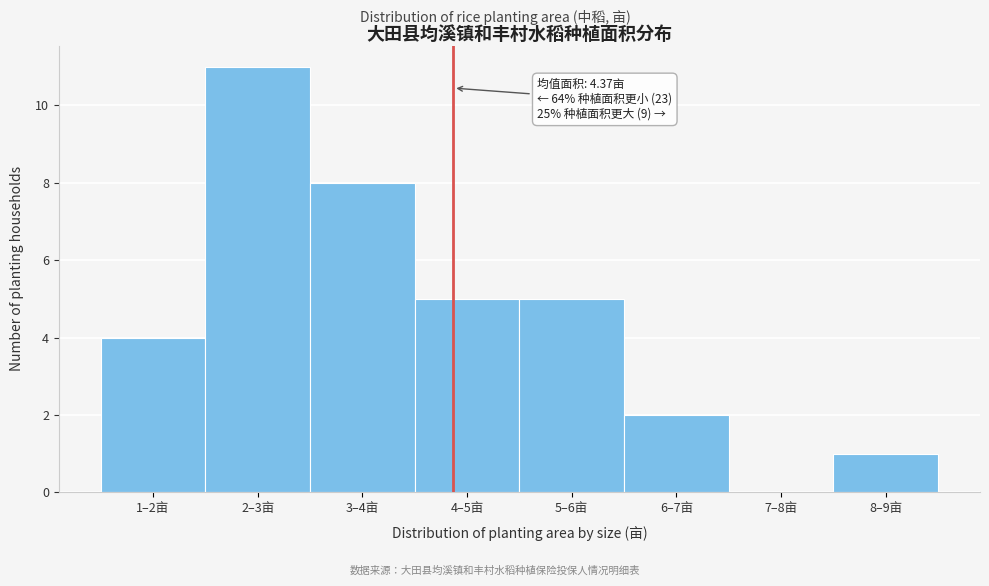

Reading left to right, transcribe all the data shown in this chart.

1–2亩=4	2–3亩=11	3–4亩=8	4–5亩=5	5–6亩=5	6–7亩=2	7–8亩=0	8–9亩=1